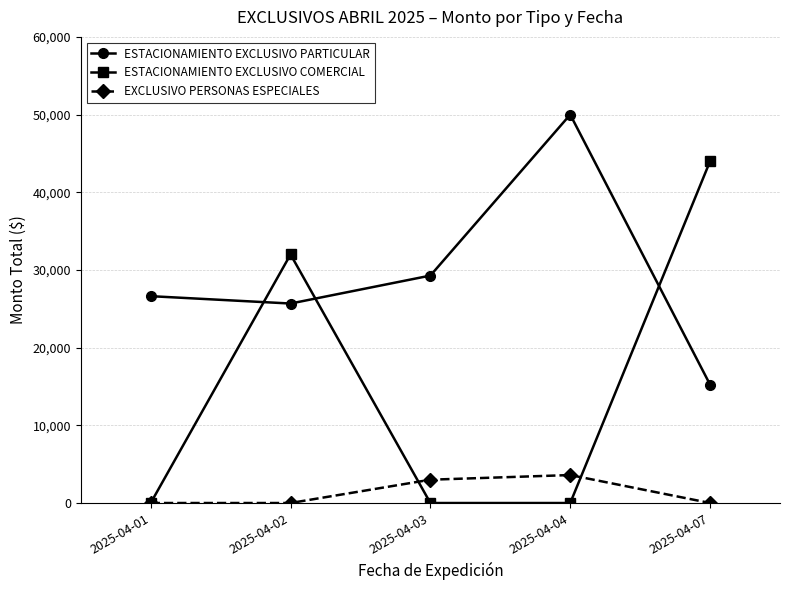

Which series changed the most between 2025-04-02 and 2025-04-04?

ESTACIONAMIENTO EXCLUSIVO COMERCIAL